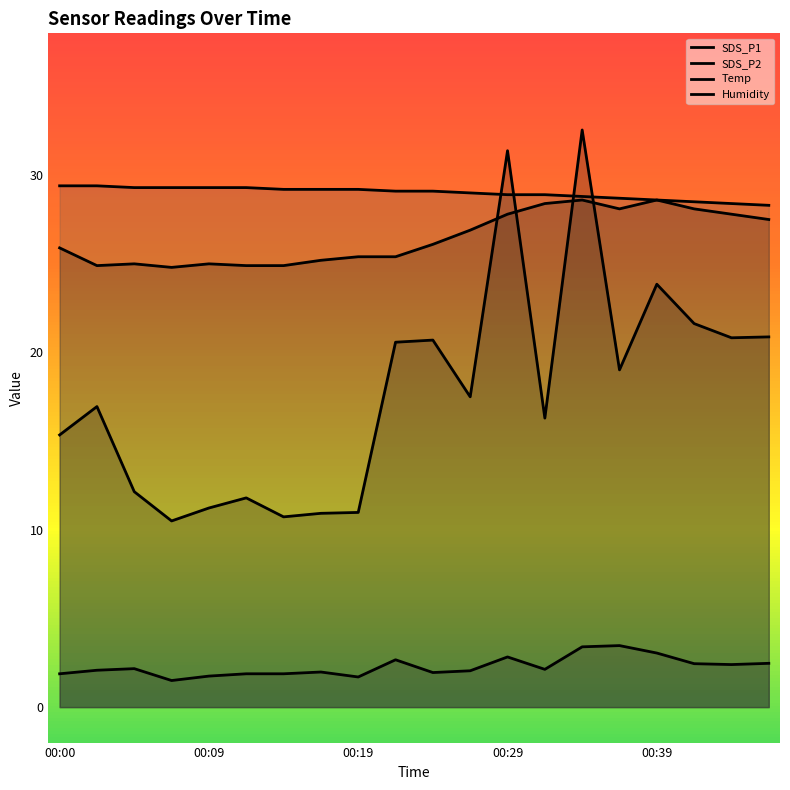

Reading left to right, transcribe all the data shown in this chart.

SDS_P1: 15.3	16.9	12.2	10.5	11.2	11.8	10.7	10.9	11.0	20.6	20.7	17.5	31.4	16.3	32.5	19.0	23.9	21.6	20.8	20.9
SDS_P2: 1.9	2.1	2.2	1.5	1.8	1.9	1.9	2.0	1.7	2.7	1.9	2.0	2.8	2.1	3.4	3.5	3.0	2.5	2.4	2.5
Temp: 29.4	29.4	29.3	29.3	29.3	29.3	29.2	29.2	29.2	29.1	29.1	29.0	28.9	28.9	28.8	28.7	28.6	28.5	28.4	28.3
Humidity: 25.9	24.9	25.0	24.8	25.0	24.9	24.9	25.2	25.4	25.4	26.1	26.9	27.8	28.4	28.6	28.1	28.6	28.1	27.8	27.5